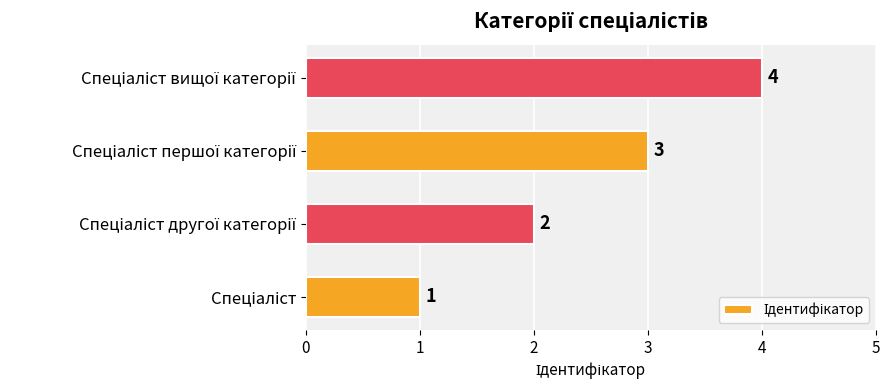

What is the difference between the maximum and minimum values?

3